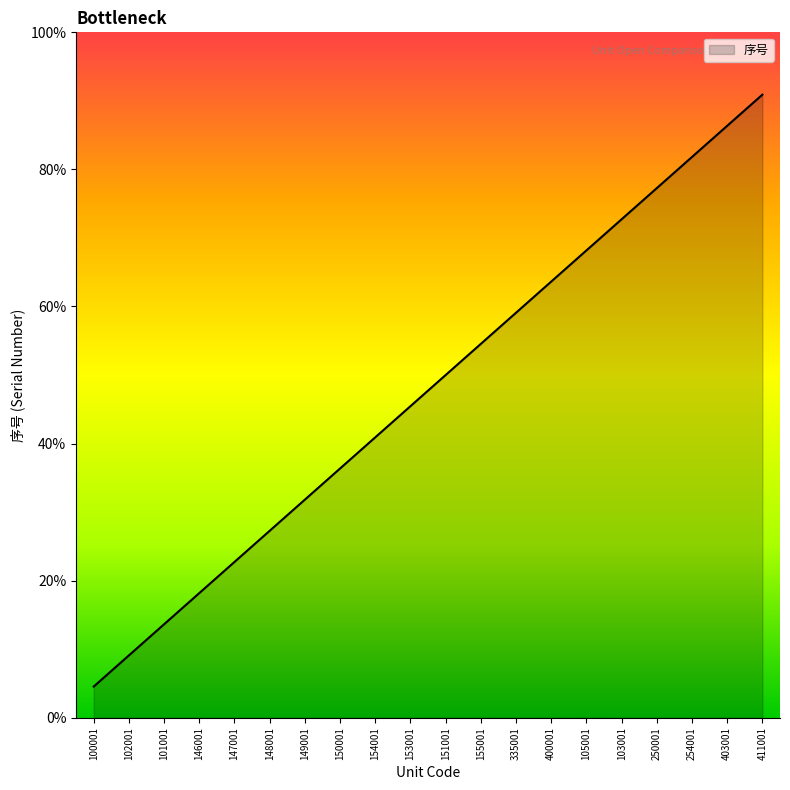

The value at 103001 is 21. True or false?

False